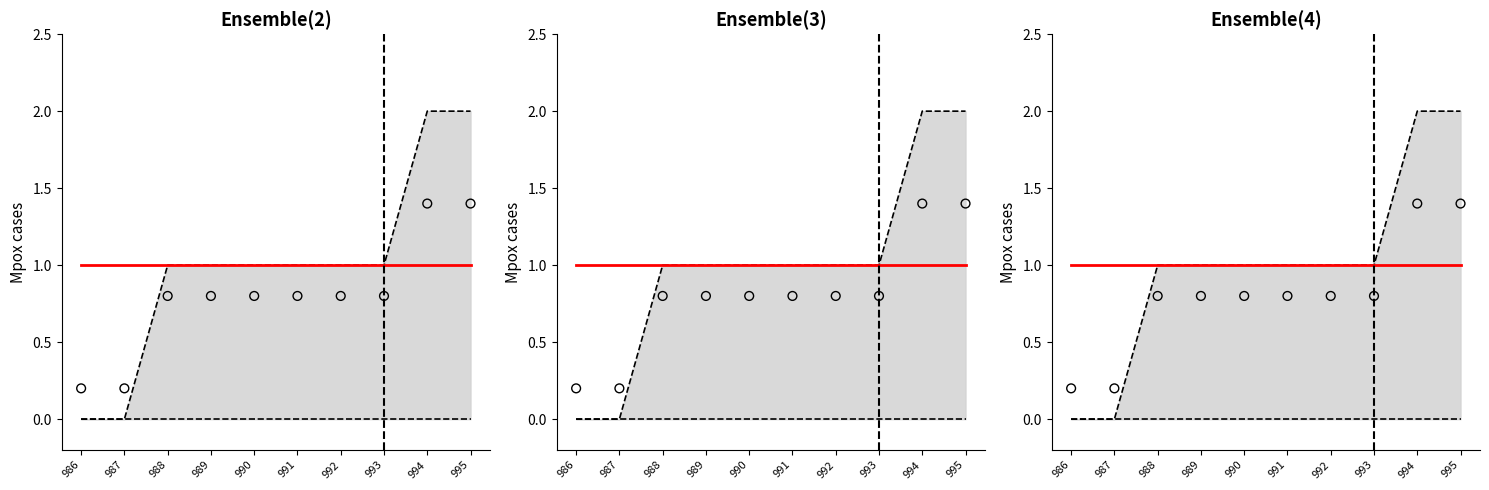

Which series has the widest spread of Y values?

Upper bound